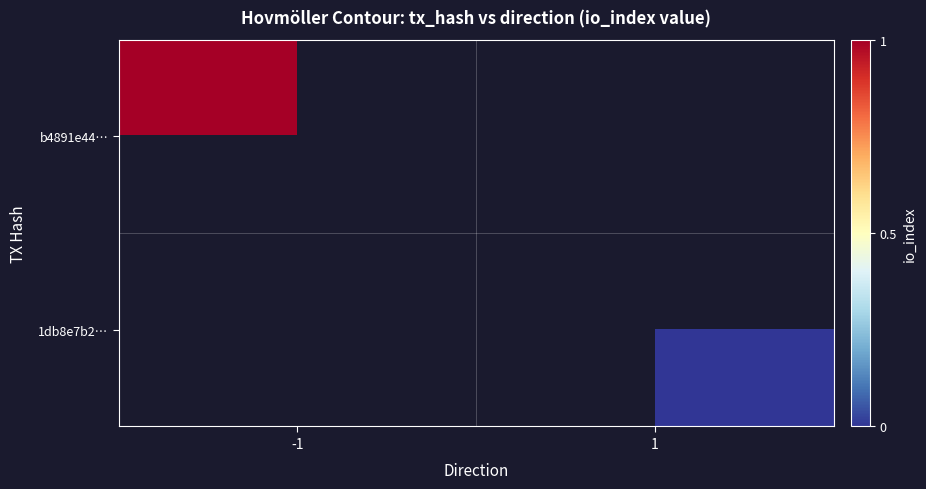

Is it true that b4891e44… equals 0.7 at -1?

False